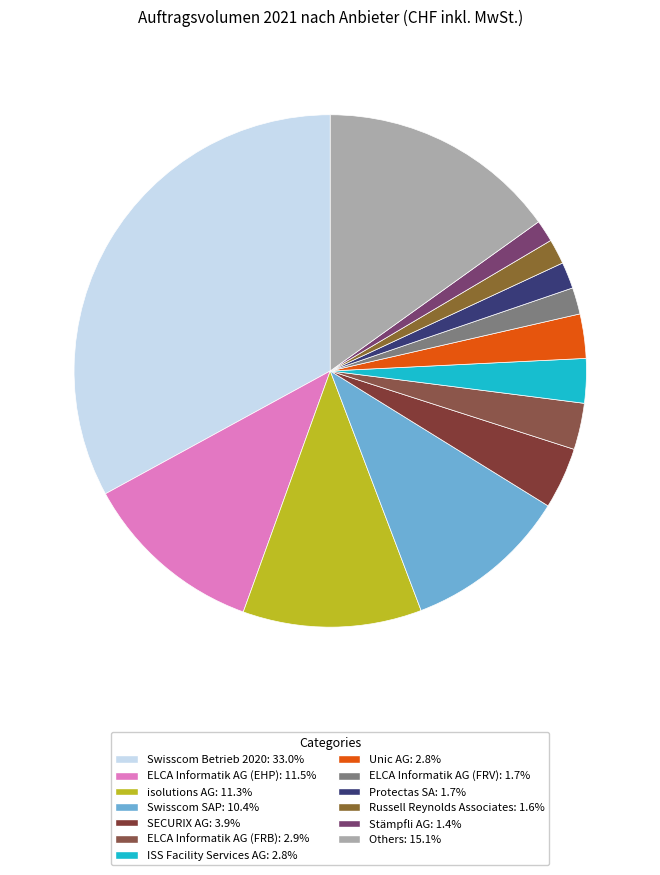

How many segments does this pie chart have?

13